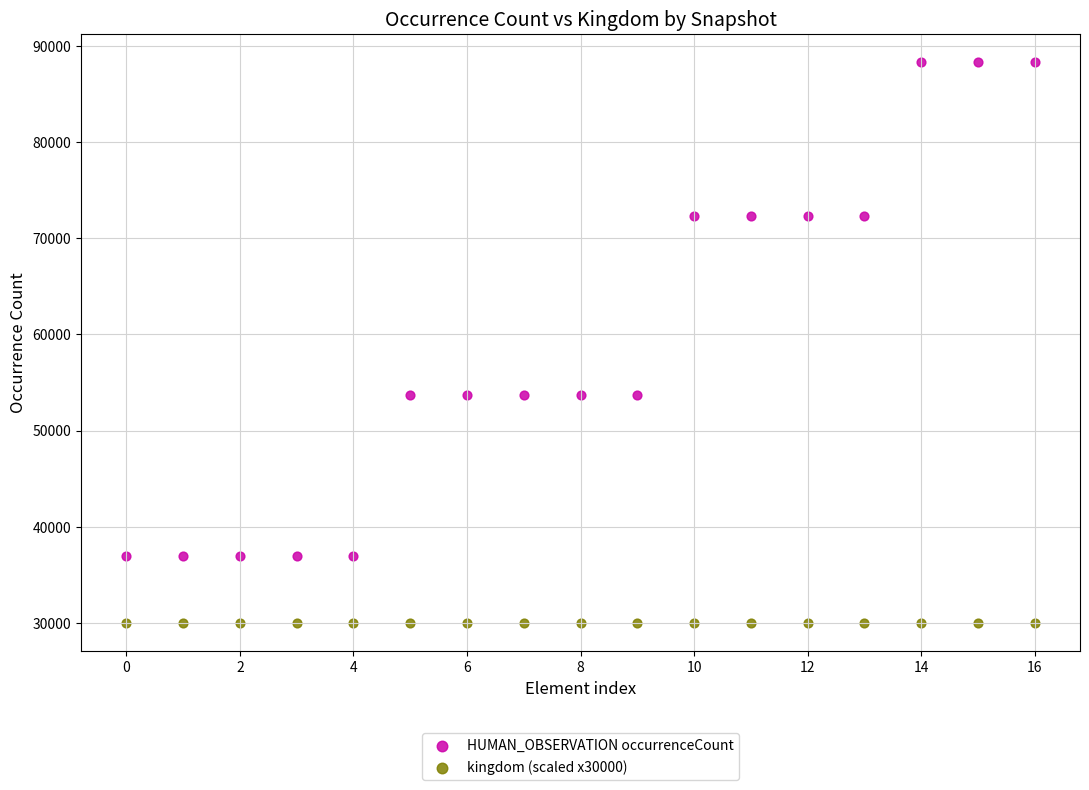

Which series reaches the maximum Y coordinate?

HUMAN_OBSERVATION occurrenceCount